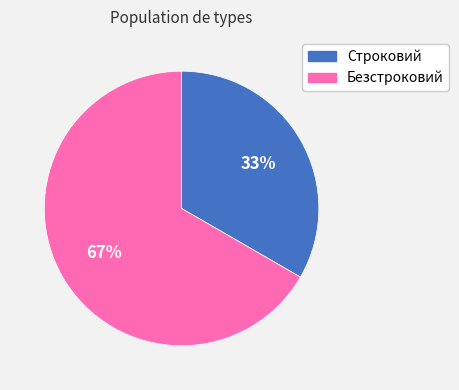

Is the sum of Безстроковий and Строковий greater than half?

Yes